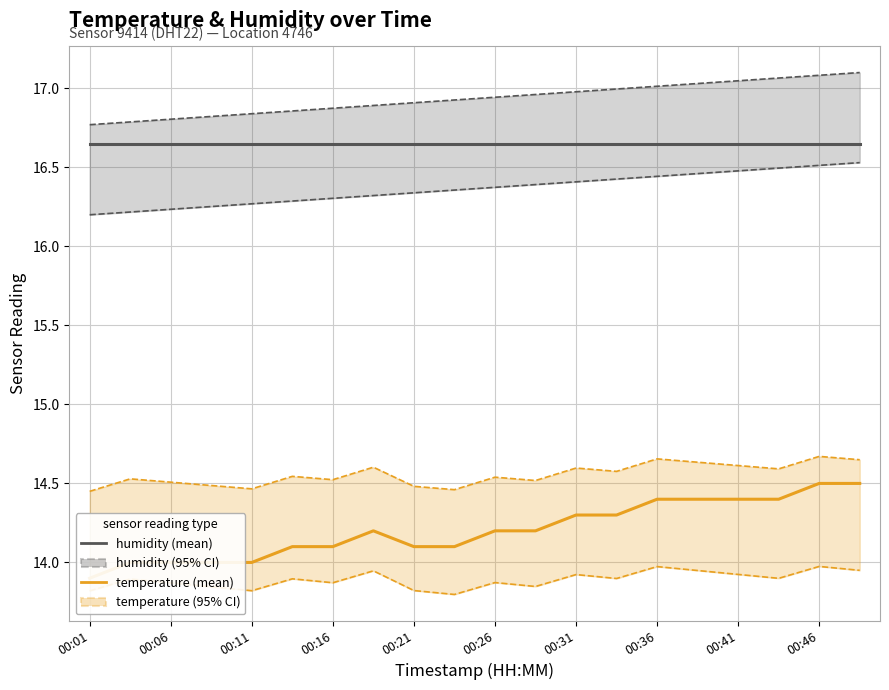

Read the temperature lower CI value at 13.

13.9